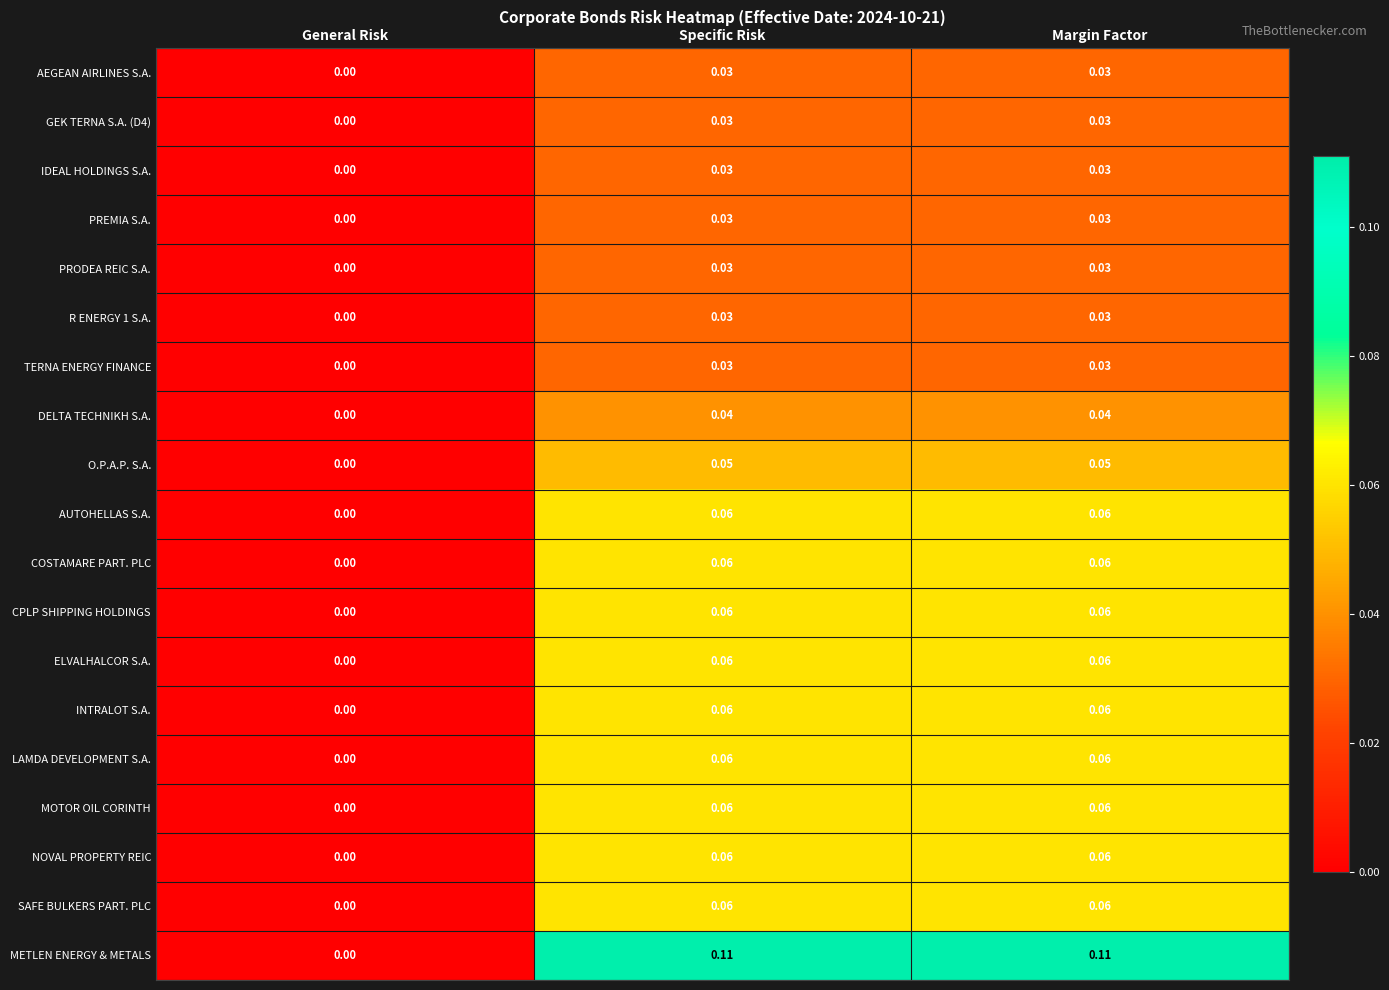

Which series has the largest range (max minus min)?

METLEN ENERGY & METALS